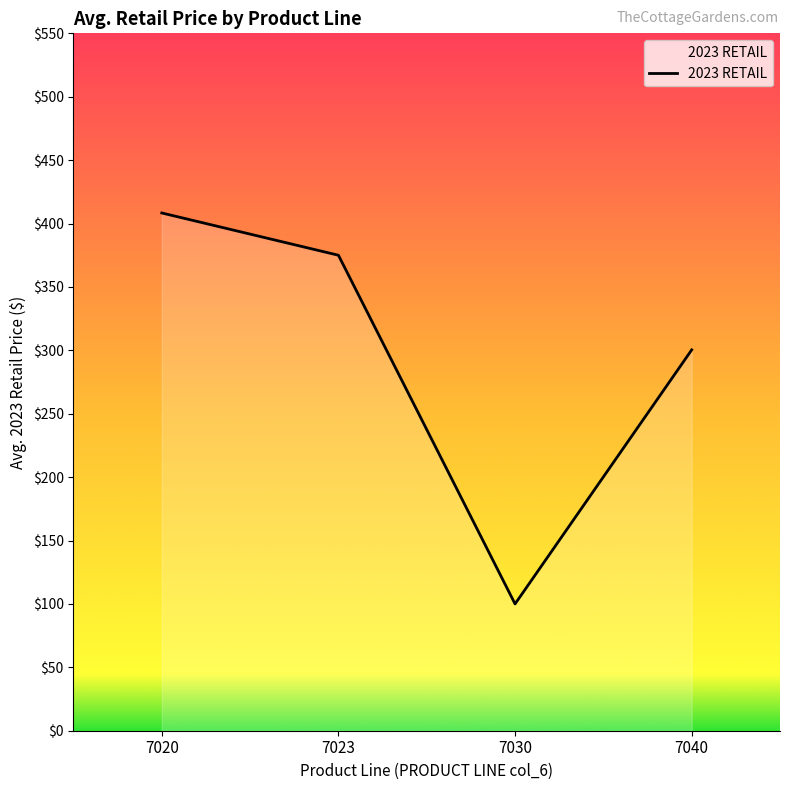

How many interior local valleys (lower than both neighbors) does the data have?

1